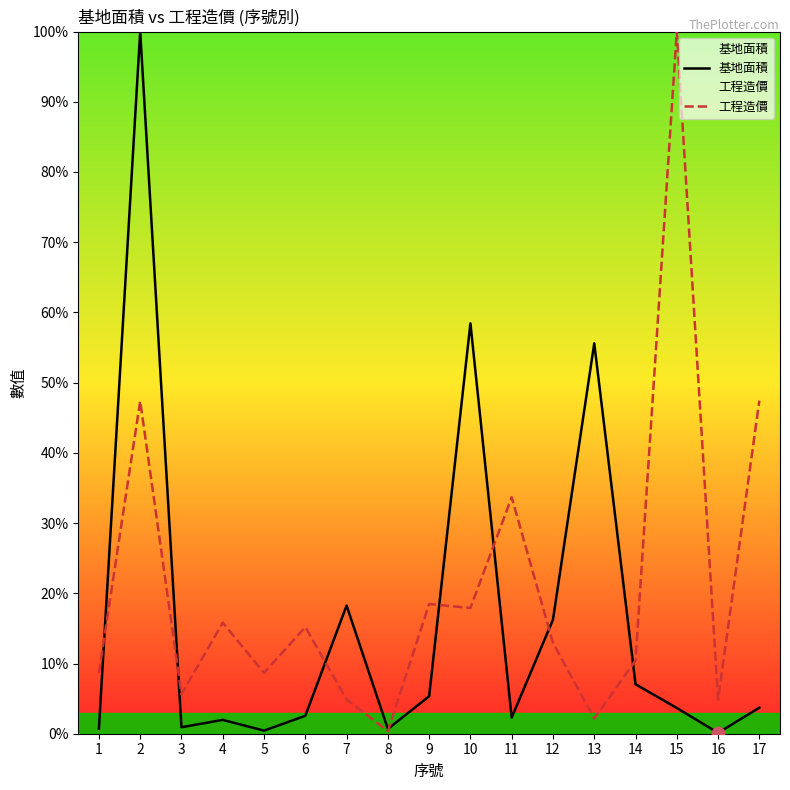

What are all the series names shown in the legend?

基地面積, 工程造價